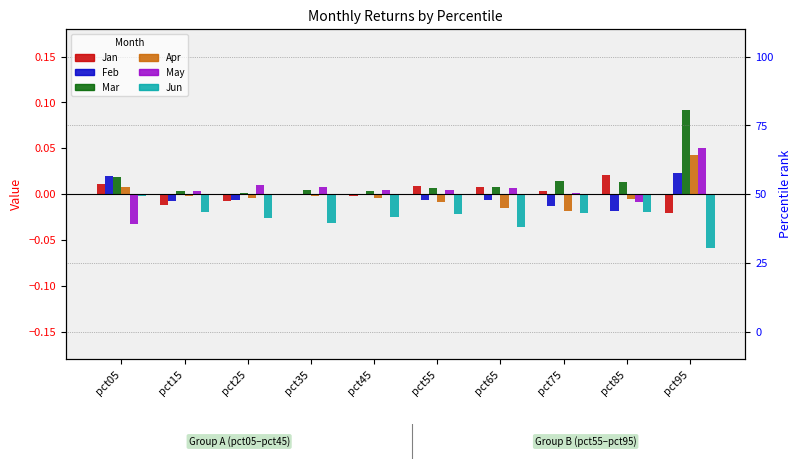

Where does the May series first go above 0?

pct15